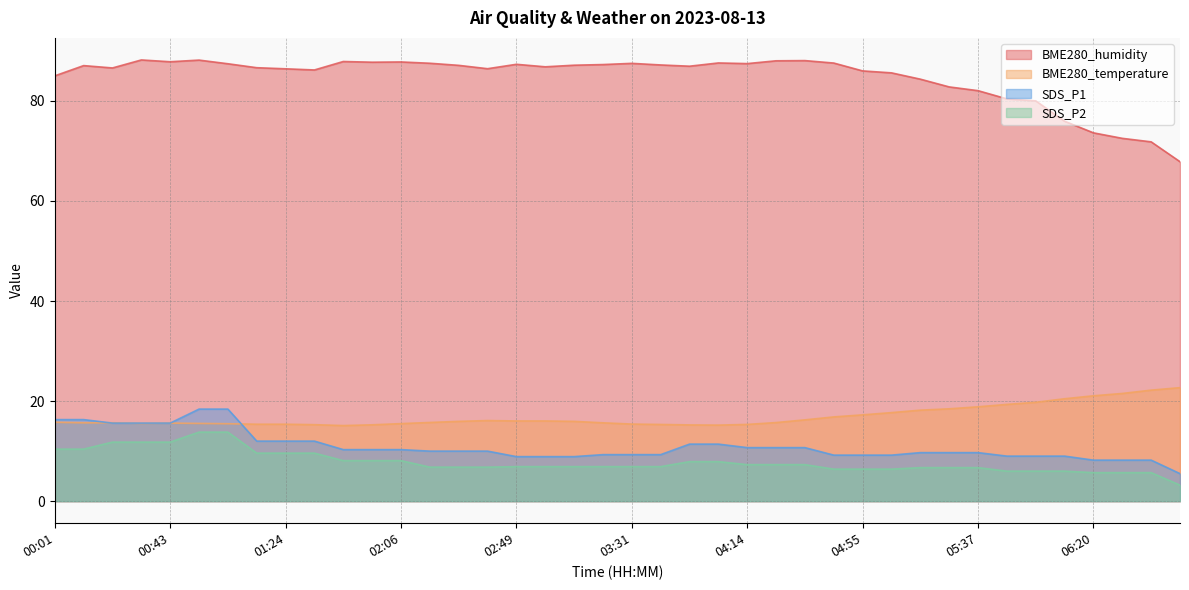

The SDS_P2 series shows 15.2 at 01:14. True or false?

False